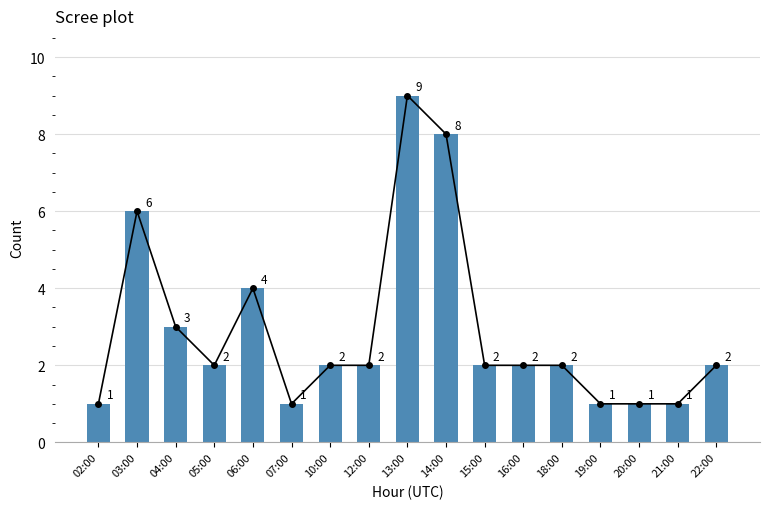

How many data points are less than 2?

5